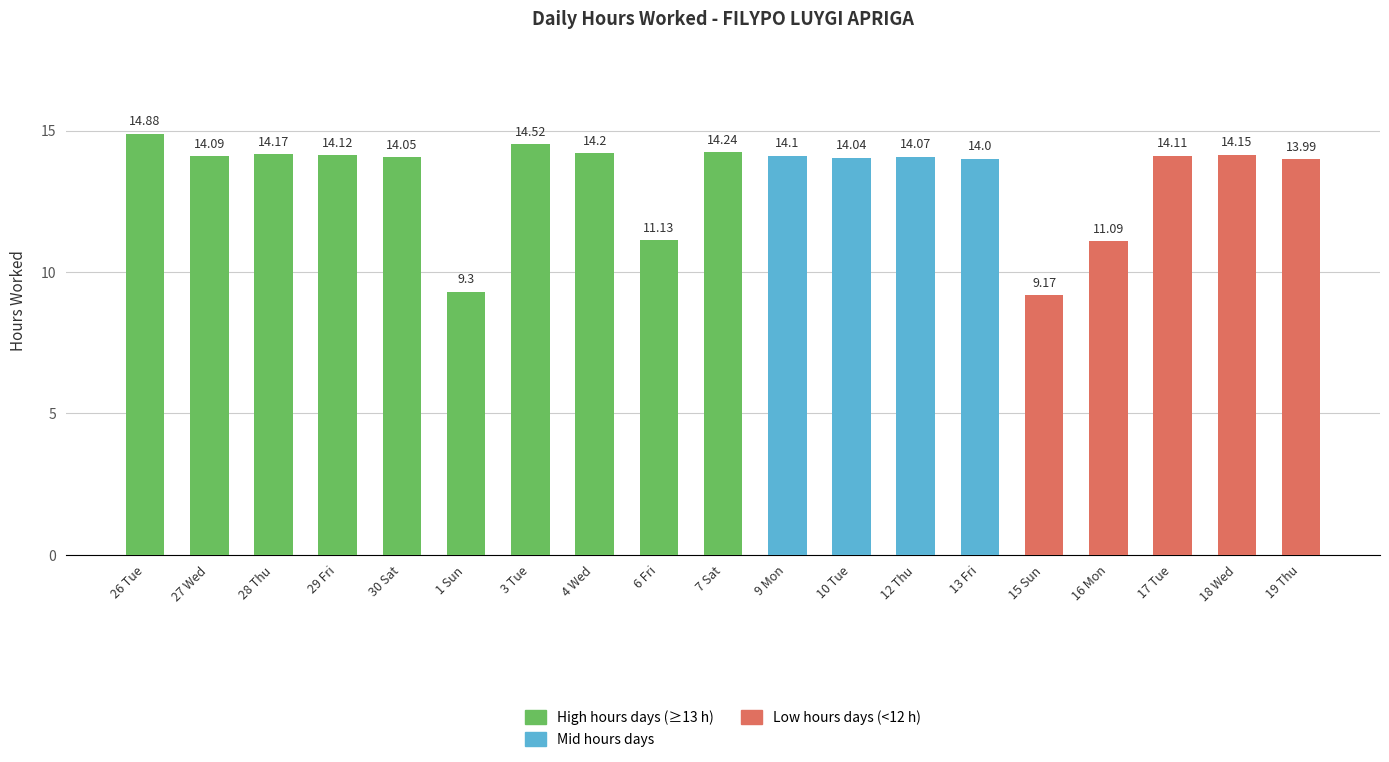

Which has a higher value, 30 Sat or 28 Thu?

28 Thu